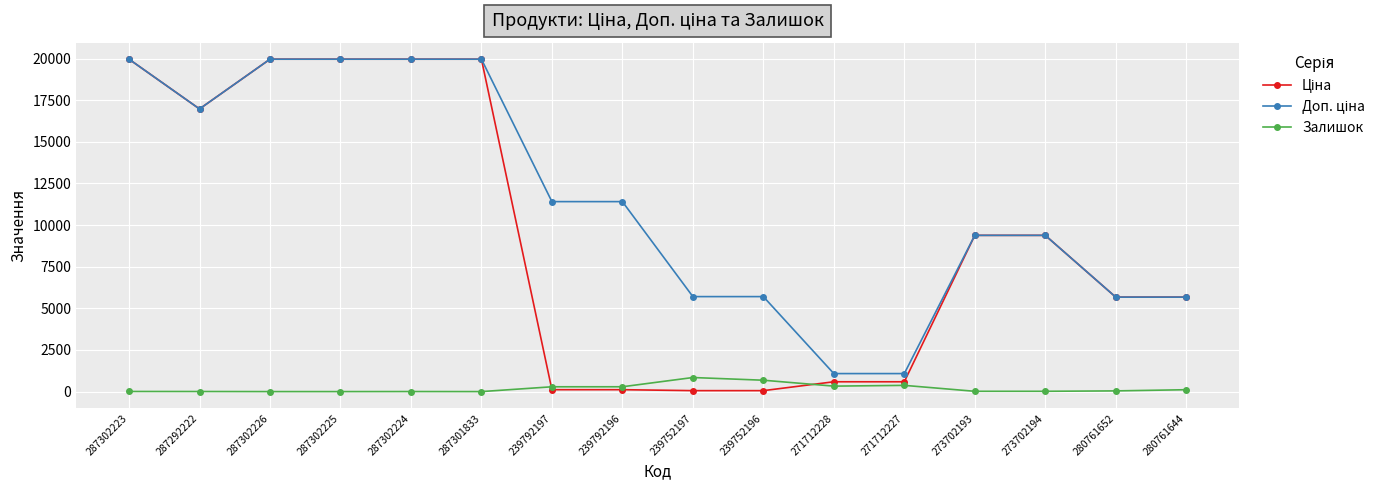

How many data points does each series have?

16